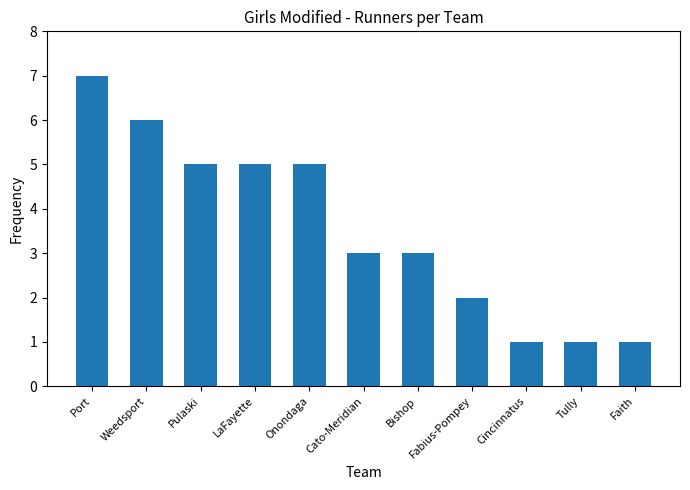

Reading left to right, extract all data points from this chart.

Port=7	Weedsport=6	Pulaski=5	LaFayette=5	Onondaga=5	Cato-Meridian=3	Bishop=3	Fabius-Pompey=2	Cincinnatus=1	Tully=1	Faith=1